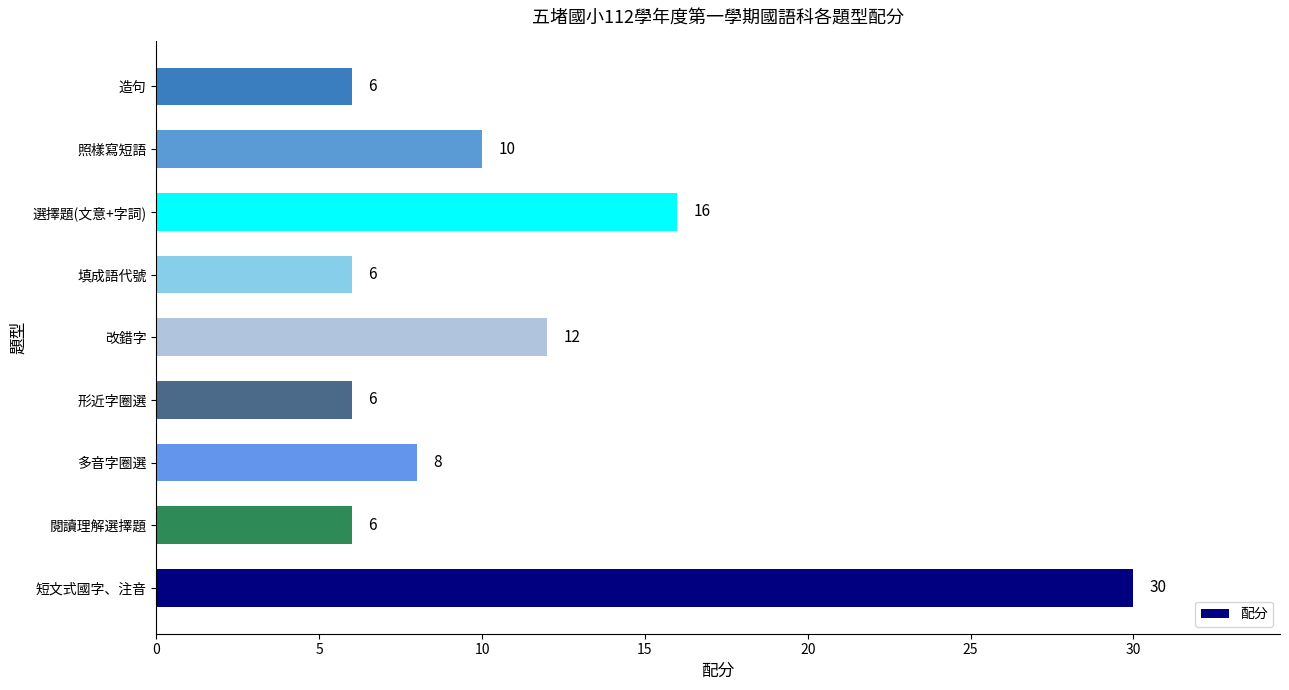

How many bars are there in total?

9